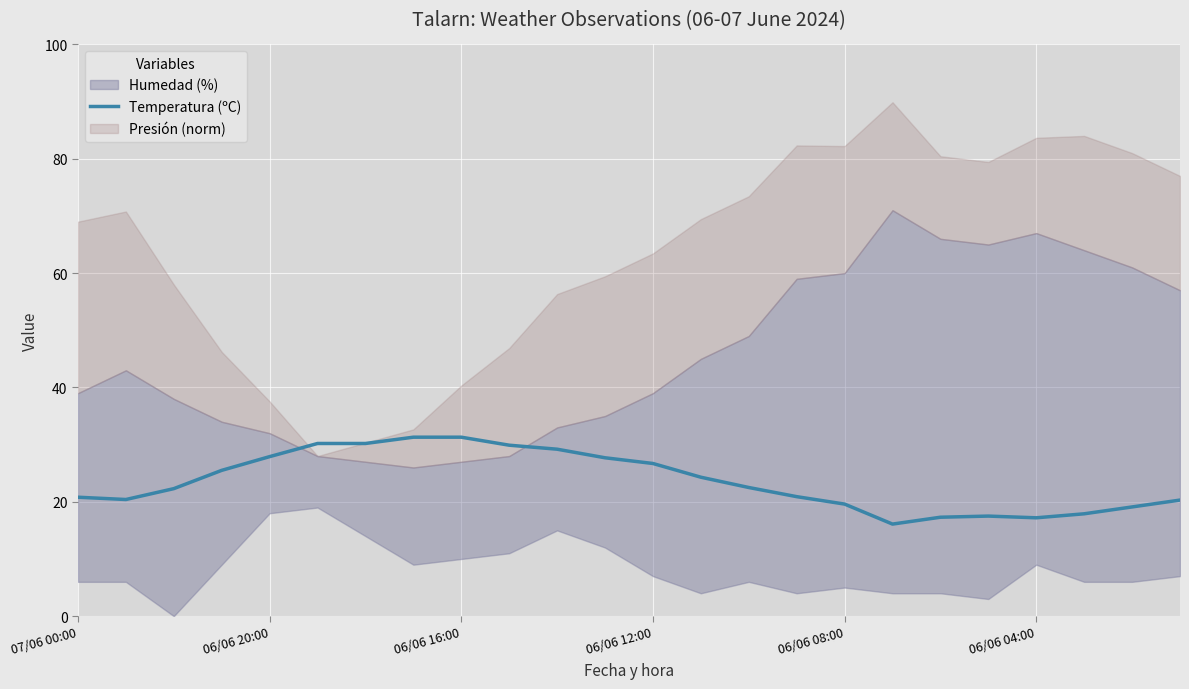

The Temperatura (ºC) series shows 45.9 at 06/06 16:00. True or false?

False